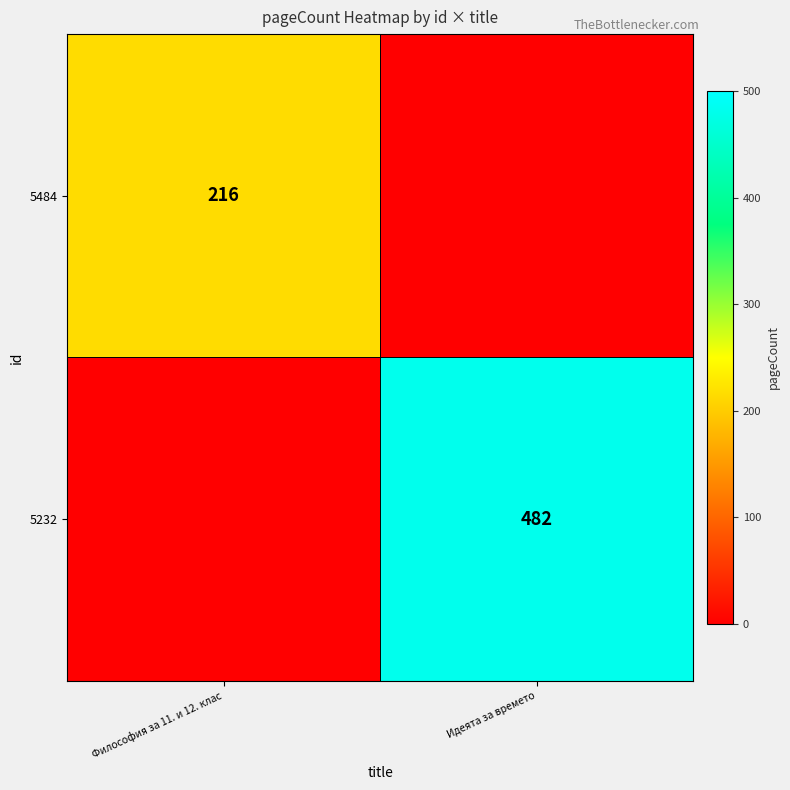

The 5484 series shows 216 at Философия за 11. и 12. клас. True or false?

True